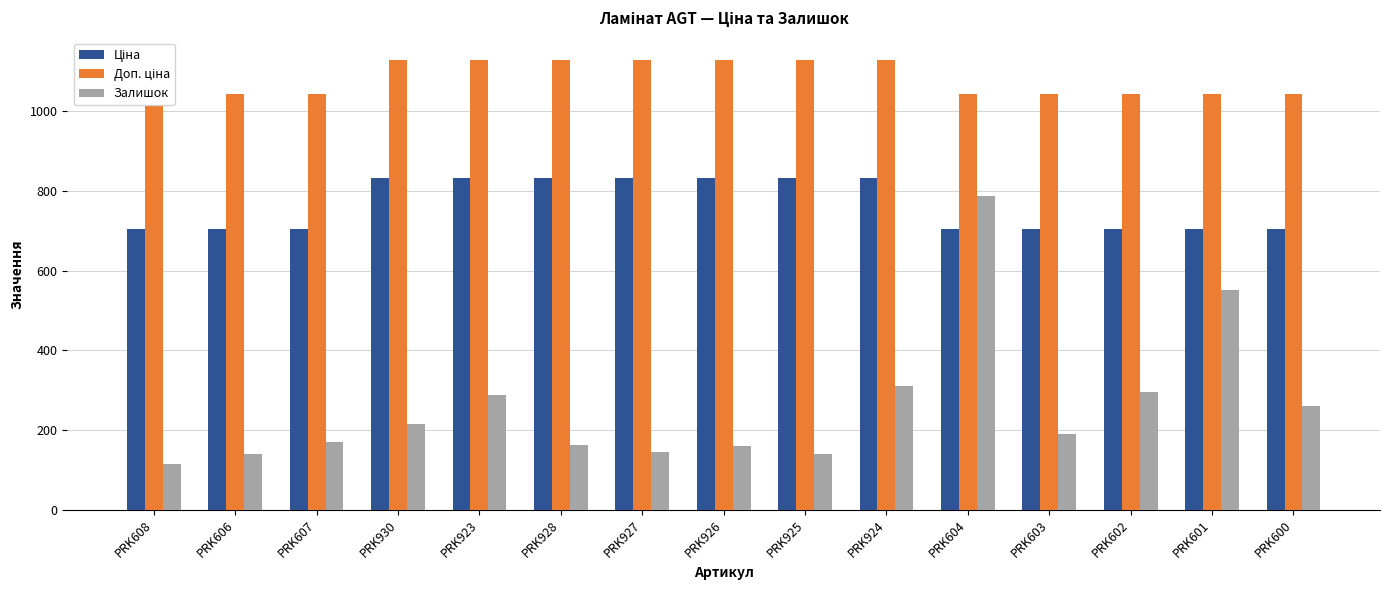

Is it true that Ціна equals 522.9 at PRK924?

False